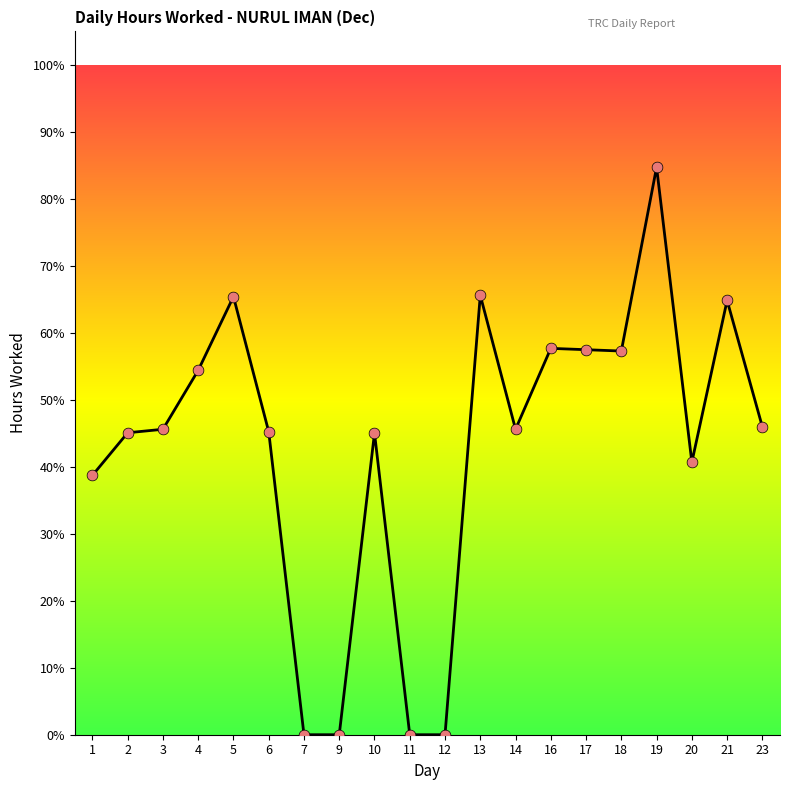

What is the change in value from 14 to 19?

+39.1